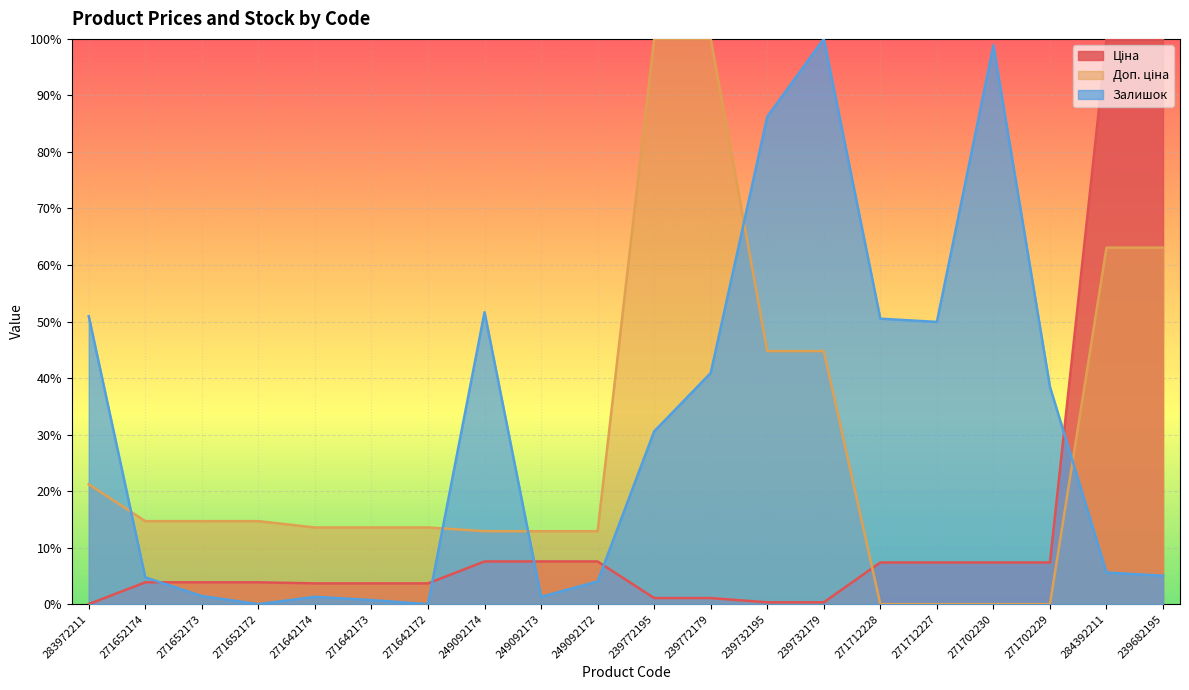

Where do Залишок and Доп. ціна first cross each other?

283972211 and 271652174